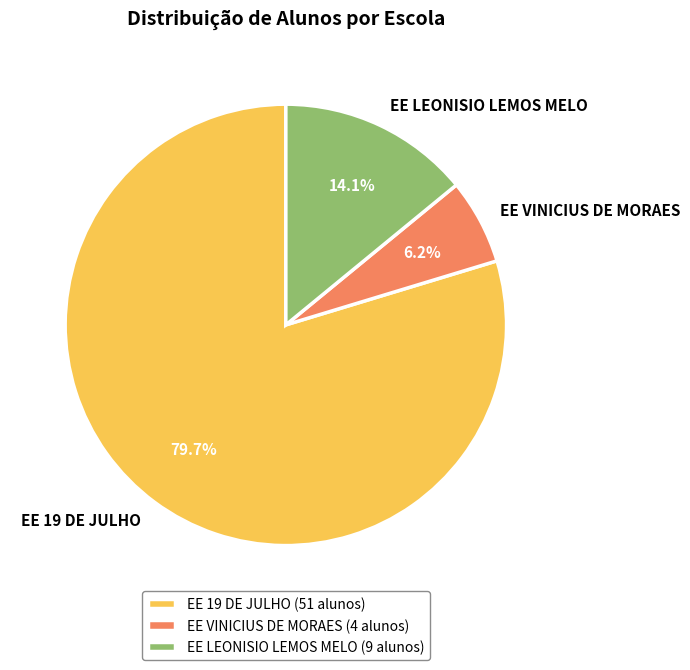

Is it true that EE VINICIUS DE MORAES is 14% of the pie?

False